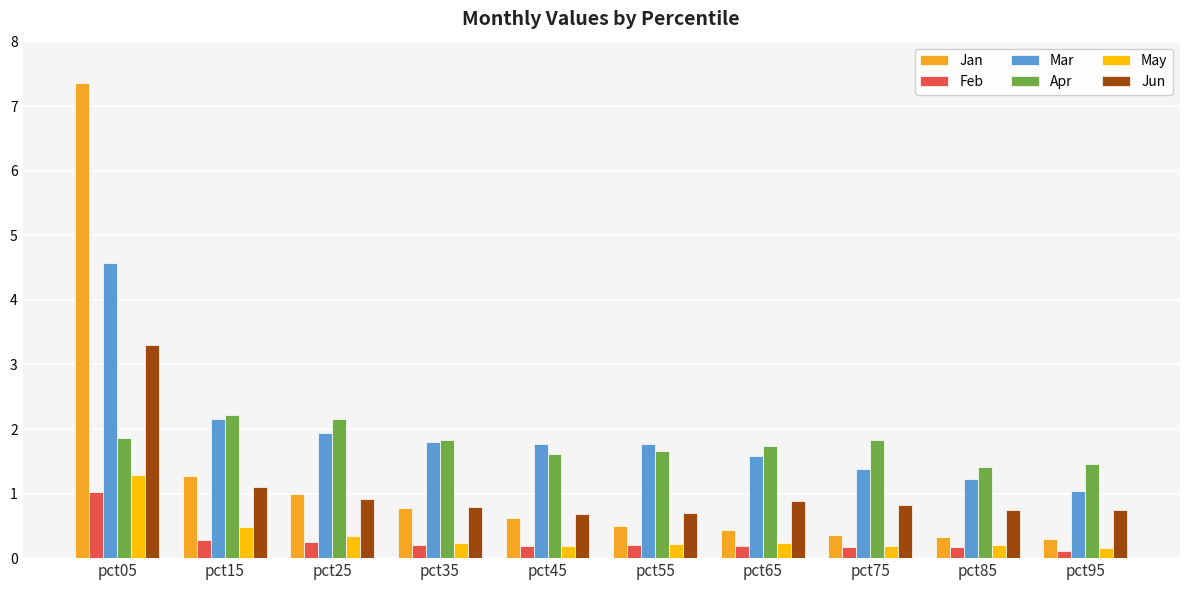

Which series has the largest range (max minus min)?

Jan